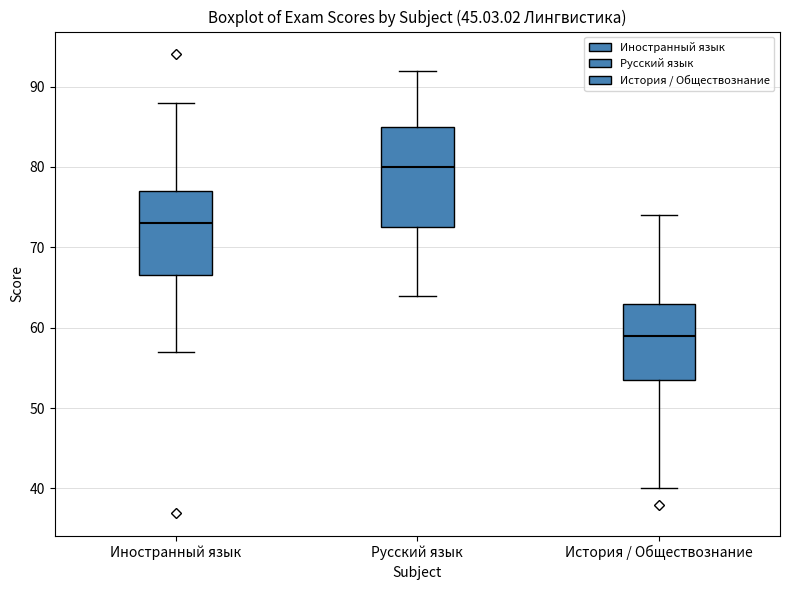

Which box is the tallest, from its lower edge to its upper edge?

Русский язык